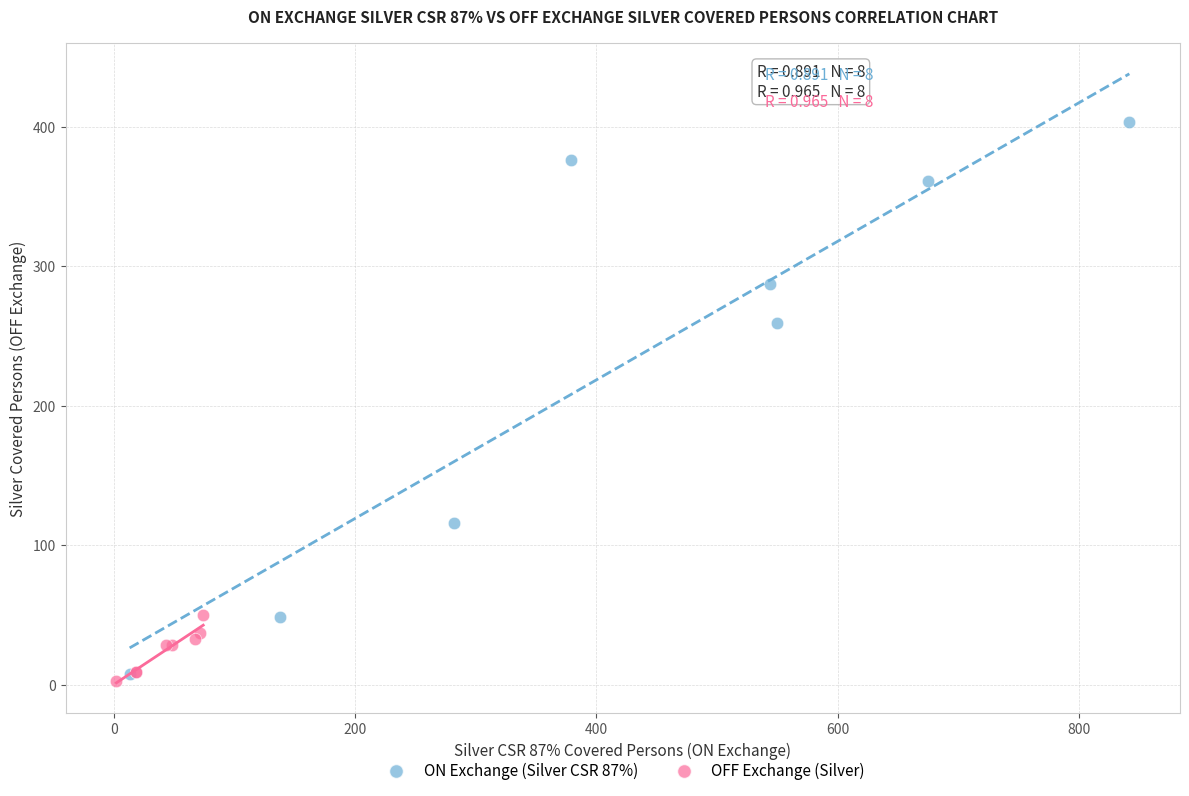

Which series has the widest spread of Y values?

ON Exchange (Silver CSR 87%)